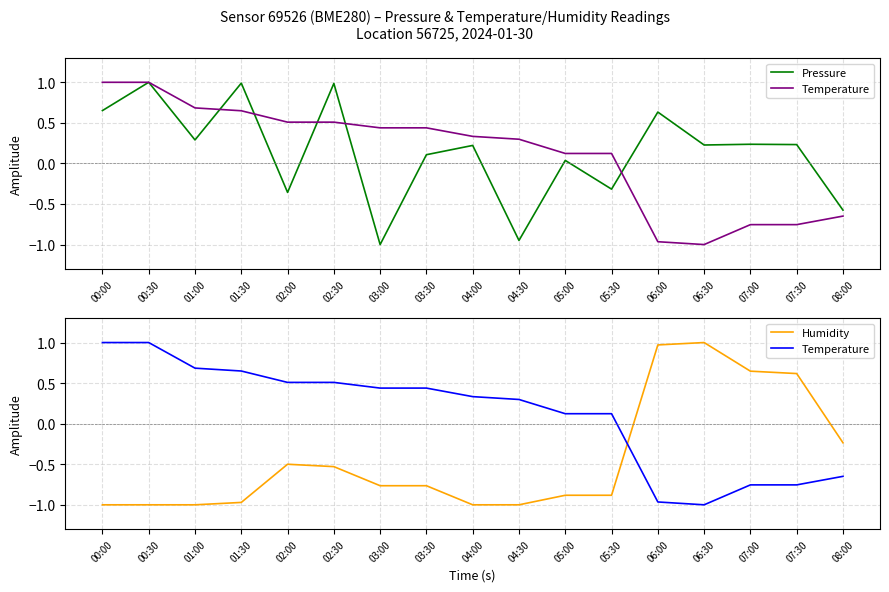

What is the maximum value for Temperature?

1.0